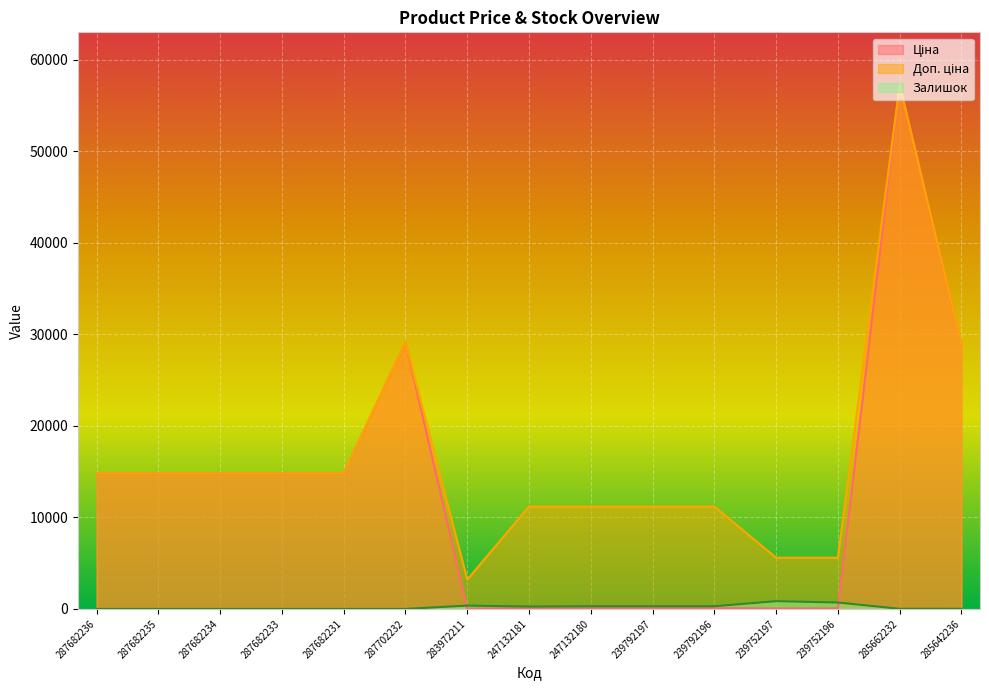

What are all the series names shown in the legend?

Ціна, Доп. ціна, Залишок